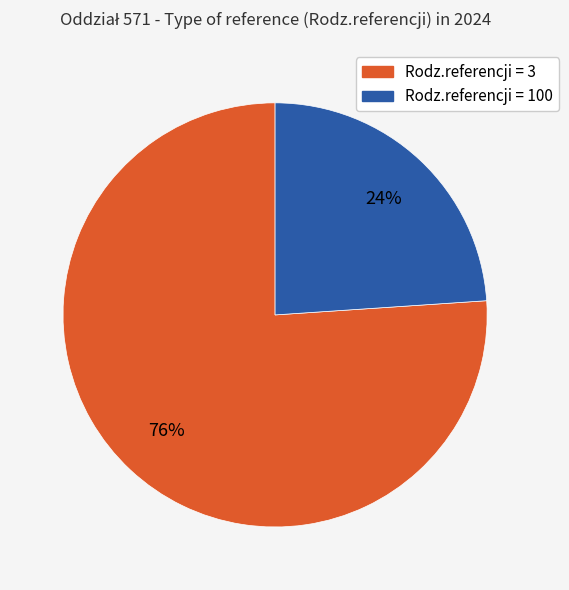

To the nearest percent, what is the average slice percentage?

50%